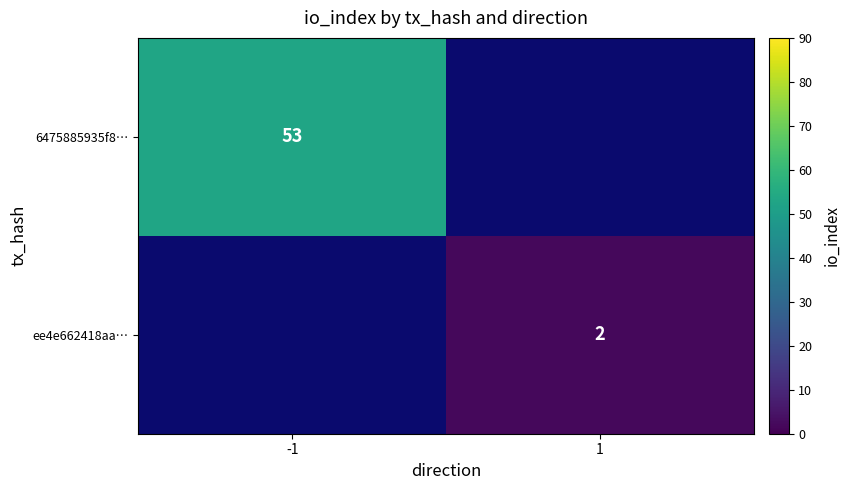

Is it true that ee4e662418aa… equals 1.0 at 1?

False